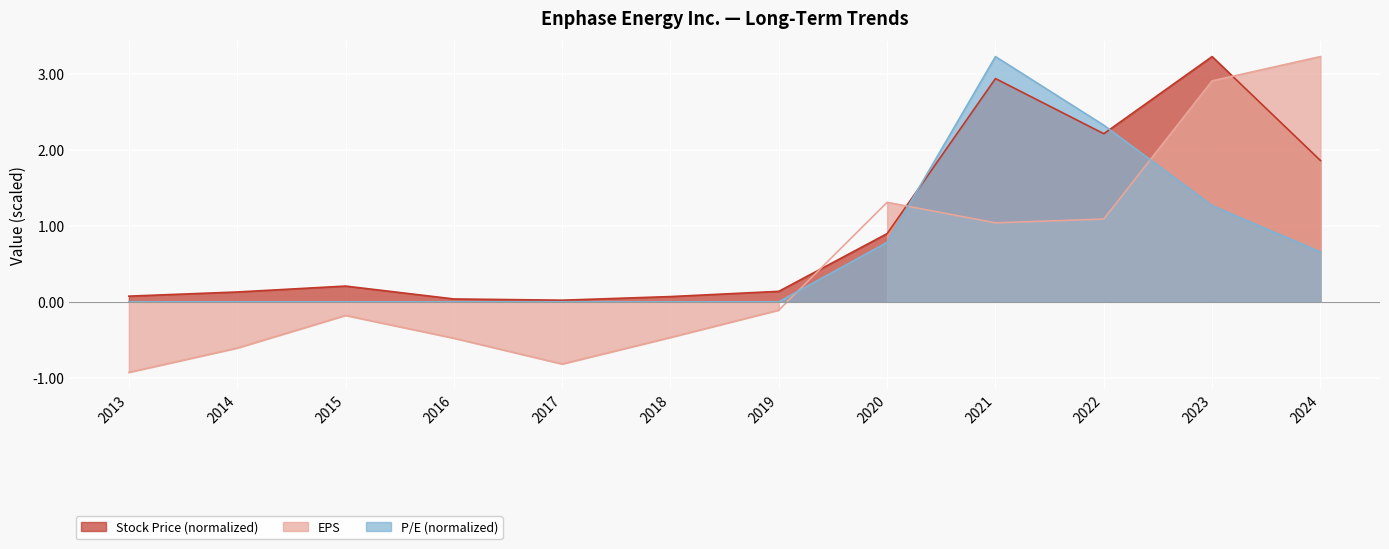

At how many categories does at least one series exceed 2?

4